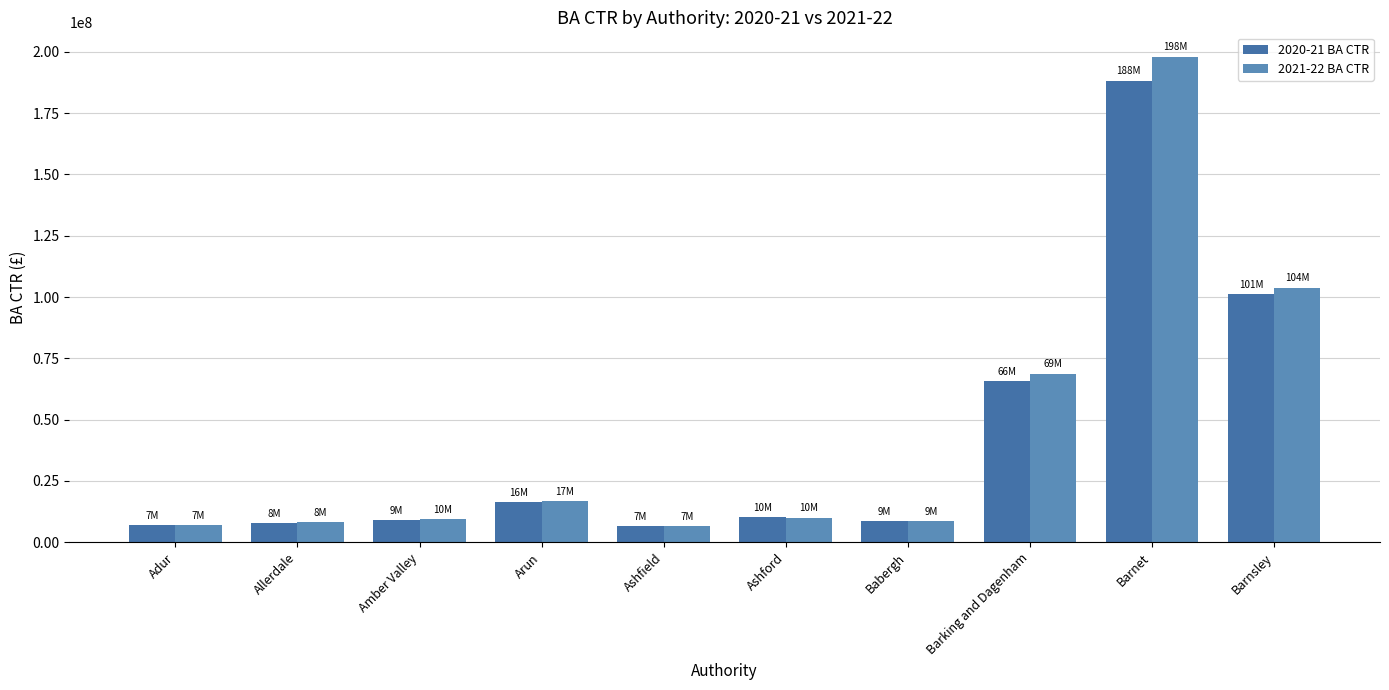

How many groups of bars are there?

10